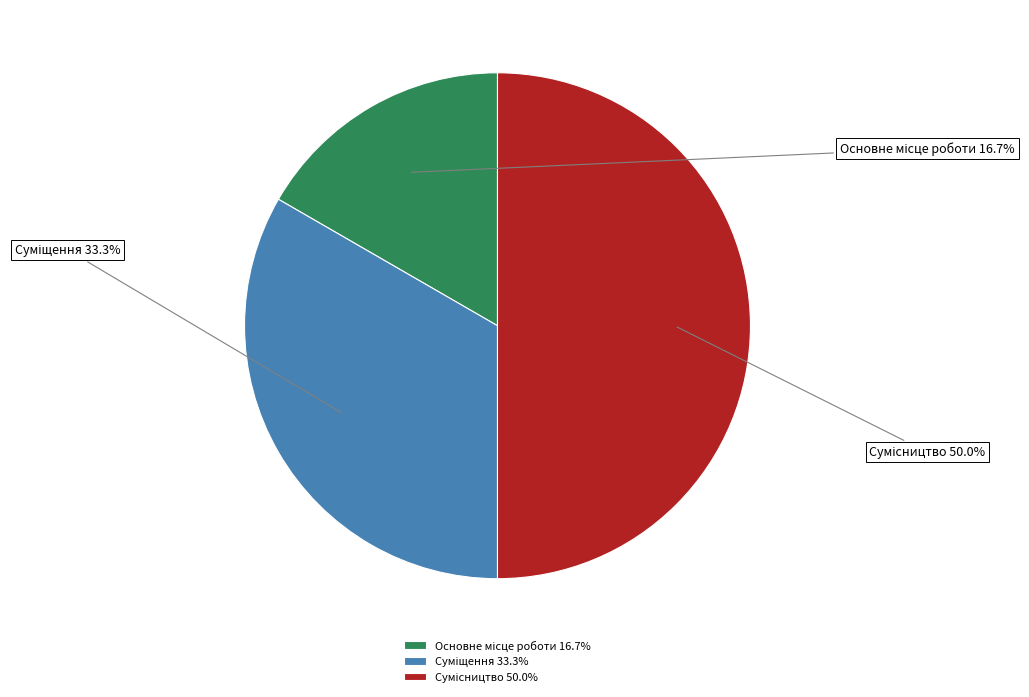

The Сумісництво slice represents 58% of the pie. True or false?

False